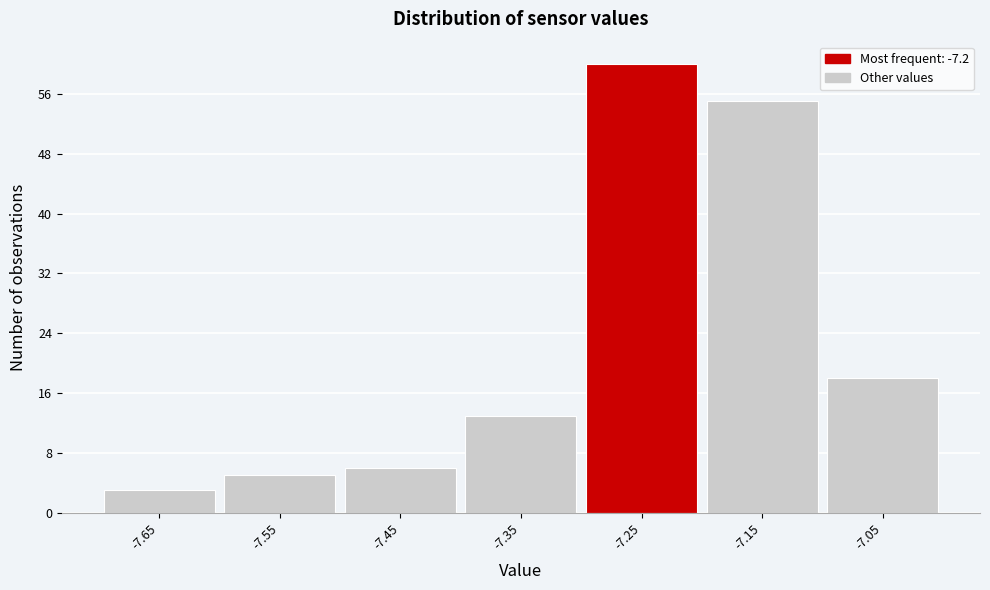

Reading left to right, list all the values displayed in this chart.

3	5	6	13	60	55	18